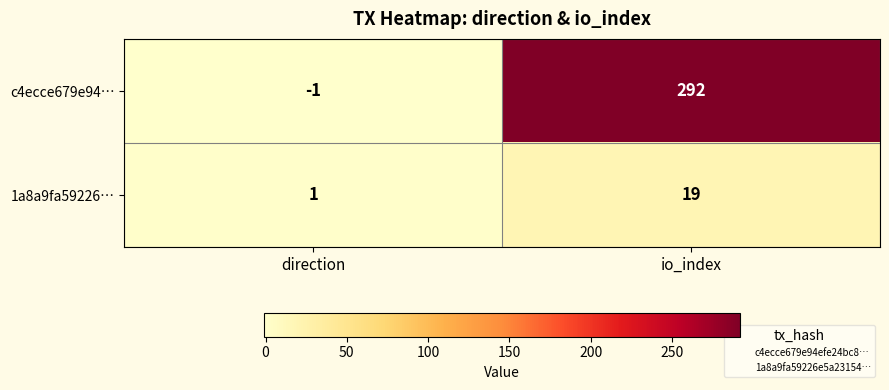

What is the maximum value shown in the chart?

292